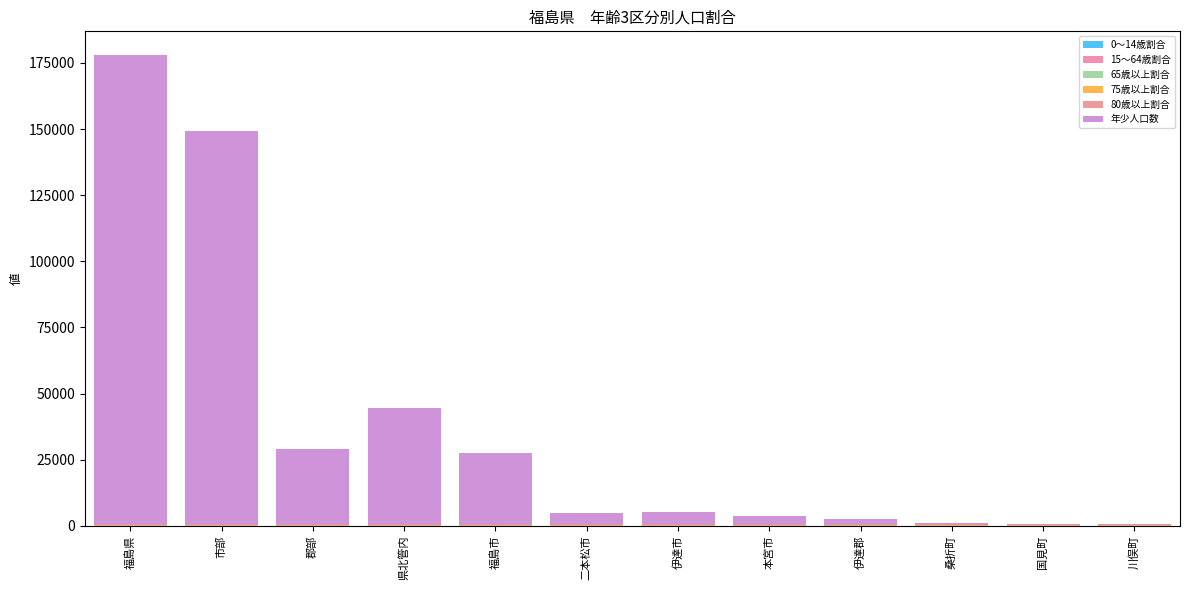

Which series has the largest total across all categories?

年少人口数